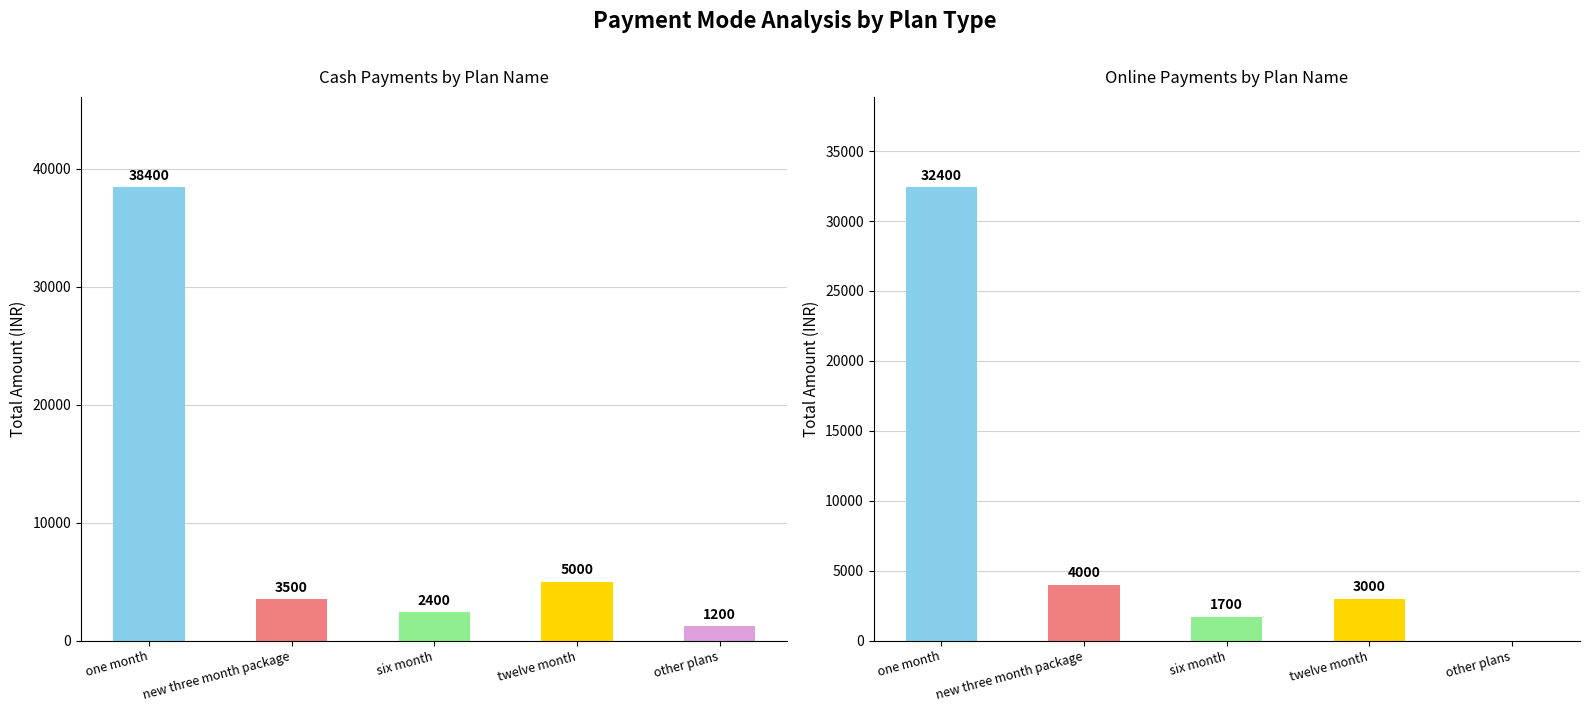

What is the difference between the Cash values at six month and one month?

36000